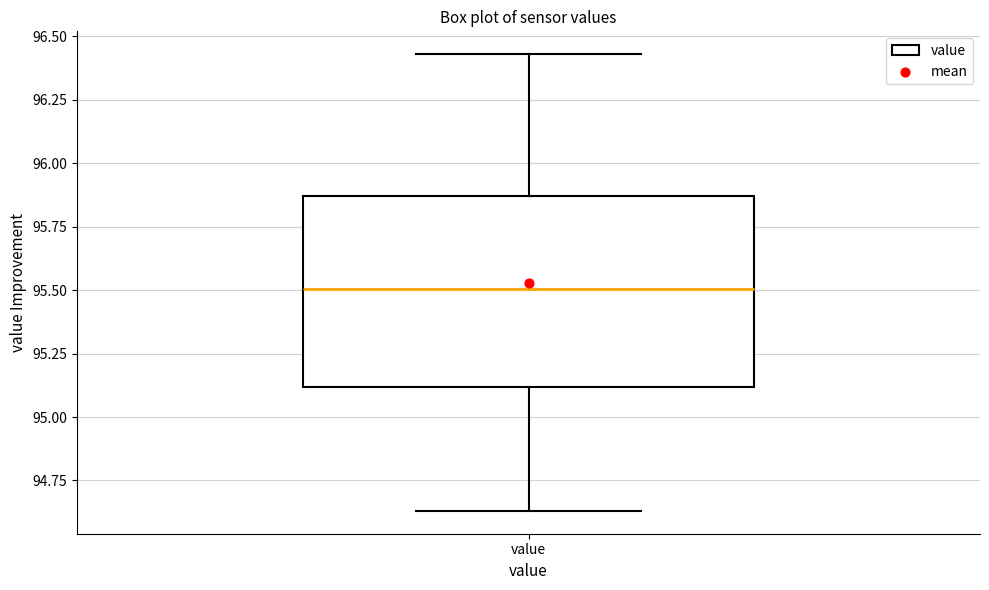

Transcribe this box plot: give where the median line is, the range the box spans, and where the two whiskers end, as read against the y-axis. The values are not printed on the chart, so give them approximately, as read against the axis.

median 95.50, box 95.10 to 95.85, whiskers 94.65 to 96.45